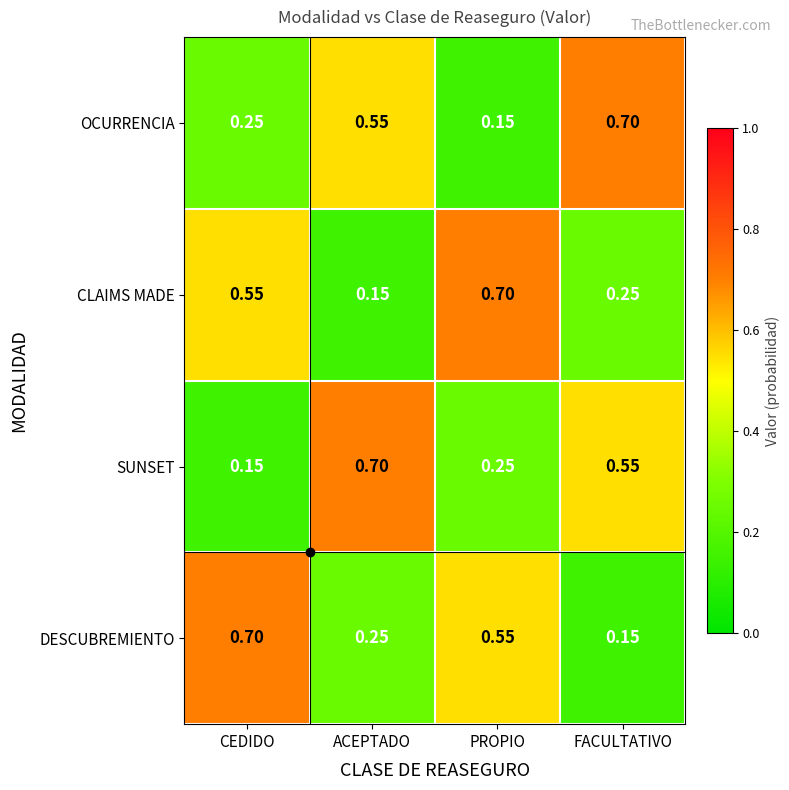

At PROPIO, list the series in order from smallest to largest.

OCURRENCIA, SUNSET, DESCUBREMIENTO, CLAIMS MADE